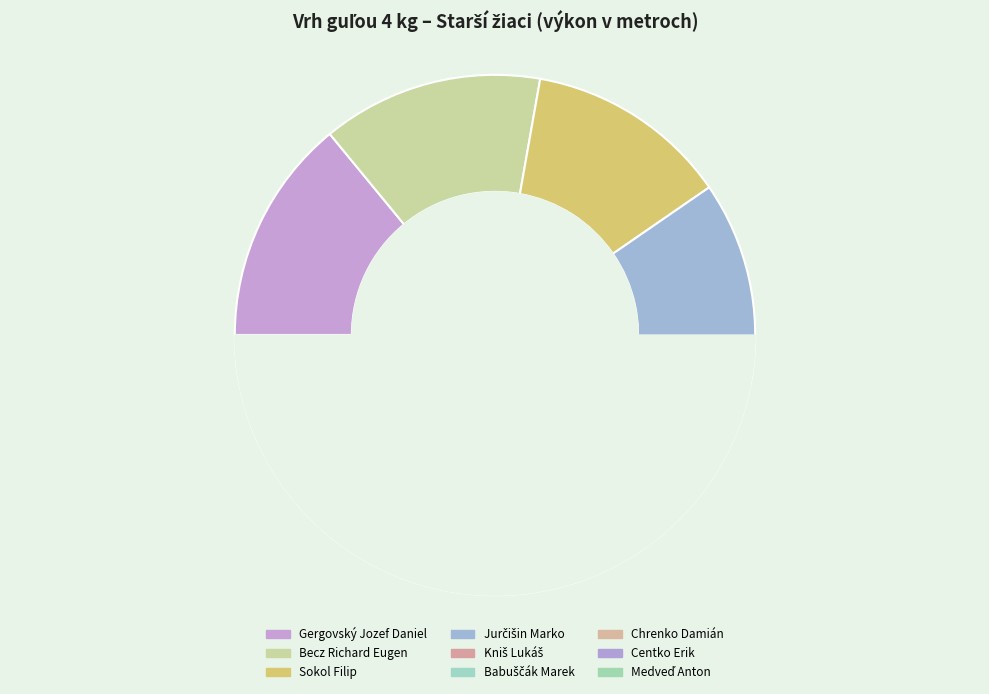

Do Medveď Anton and Gergovský Jozef Daniel together represent more than half of the pie?

No